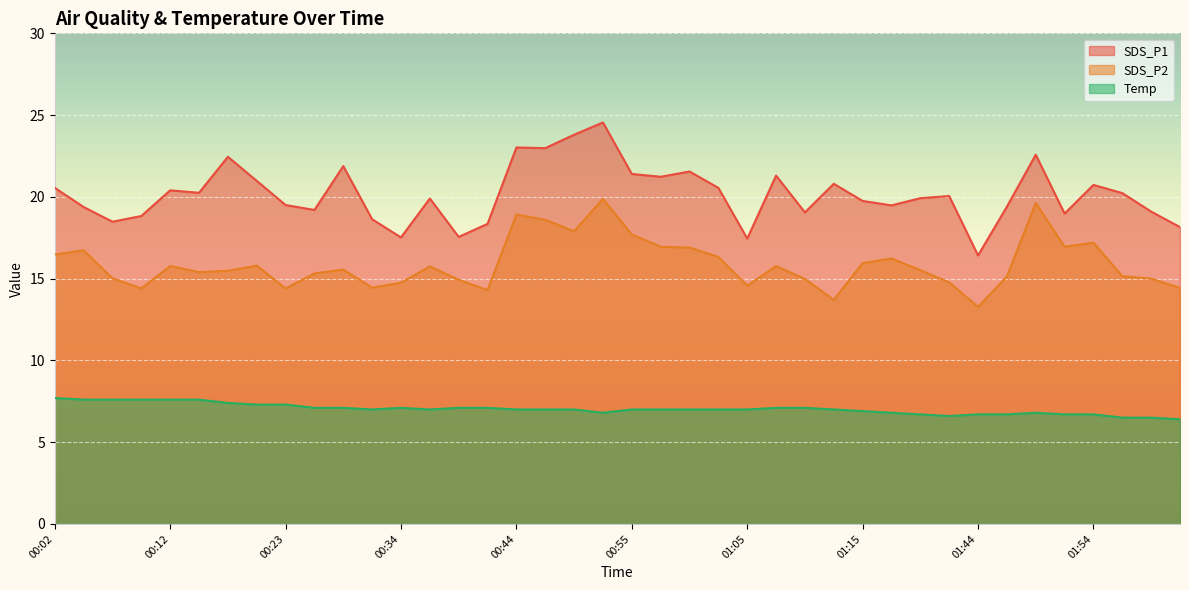

At 00:55, list the series in order from smallest to largest.

Temp, SDS_P2, SDS_P1